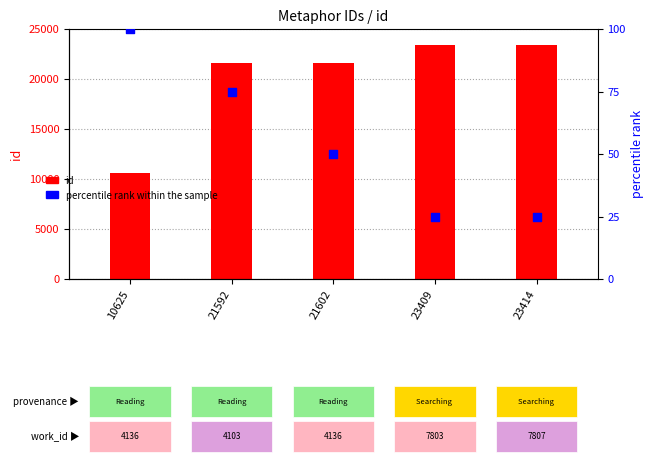

What are all the series names shown in the legend?

id, percentile rank within the sample